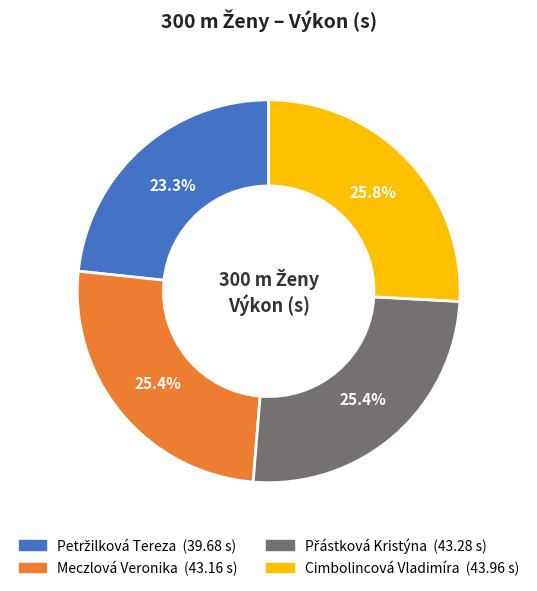

Does any single category account for the majority?

No